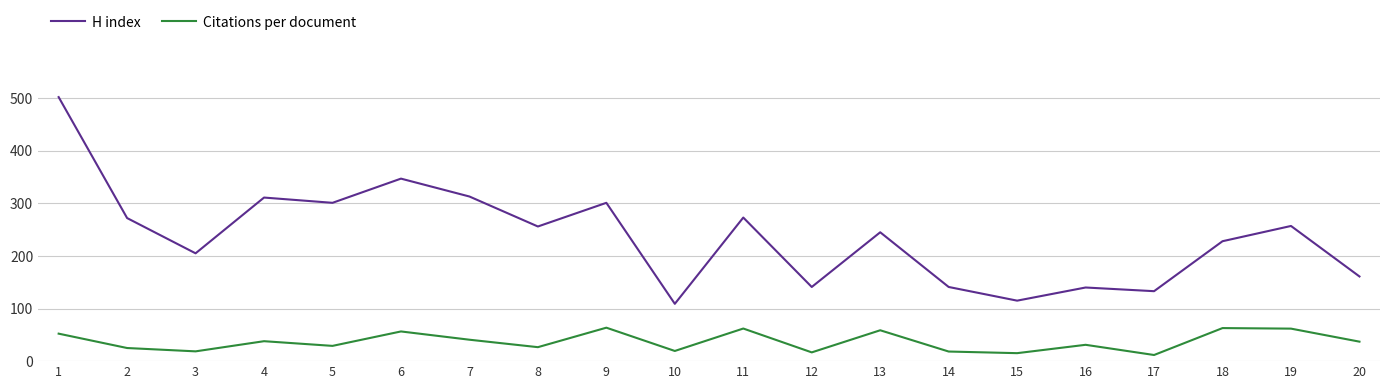

What is the difference between the highest and lowest values at 1?

449.7